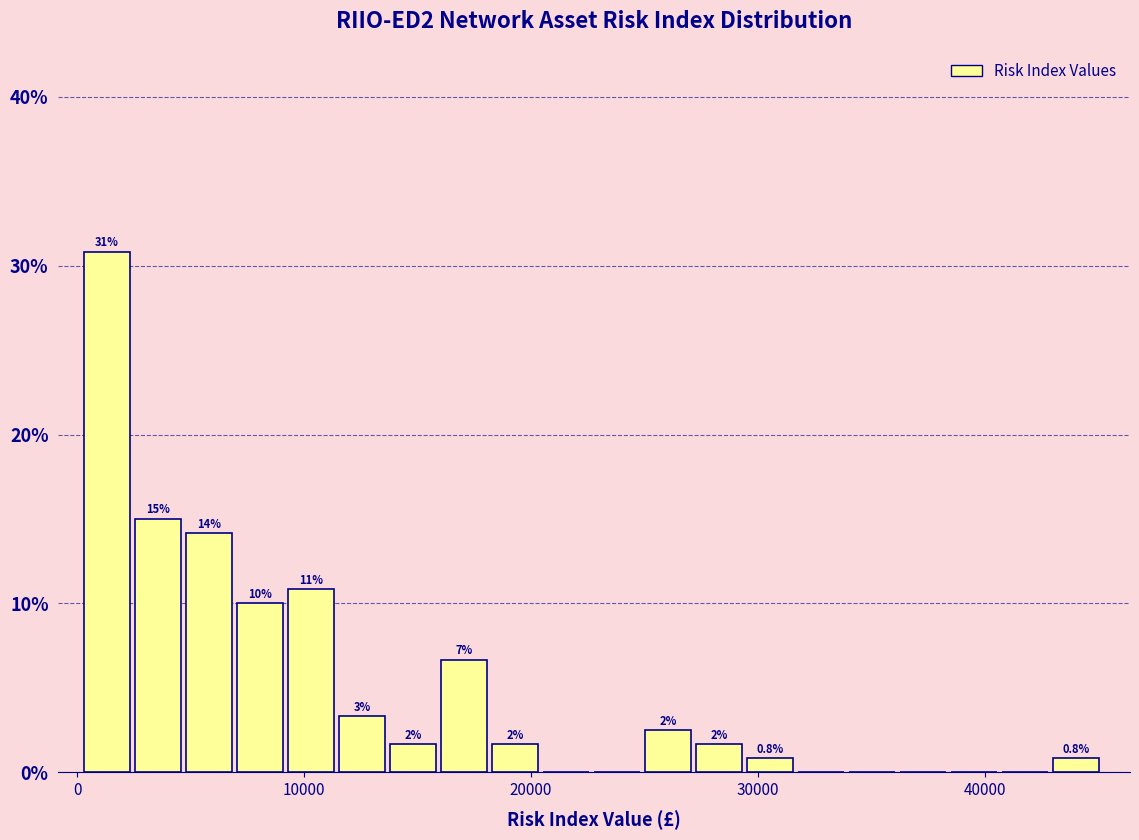

Around what value on the x-axis is the tallest bar? Give the approximate position of its centre, as read against the axis.

1000